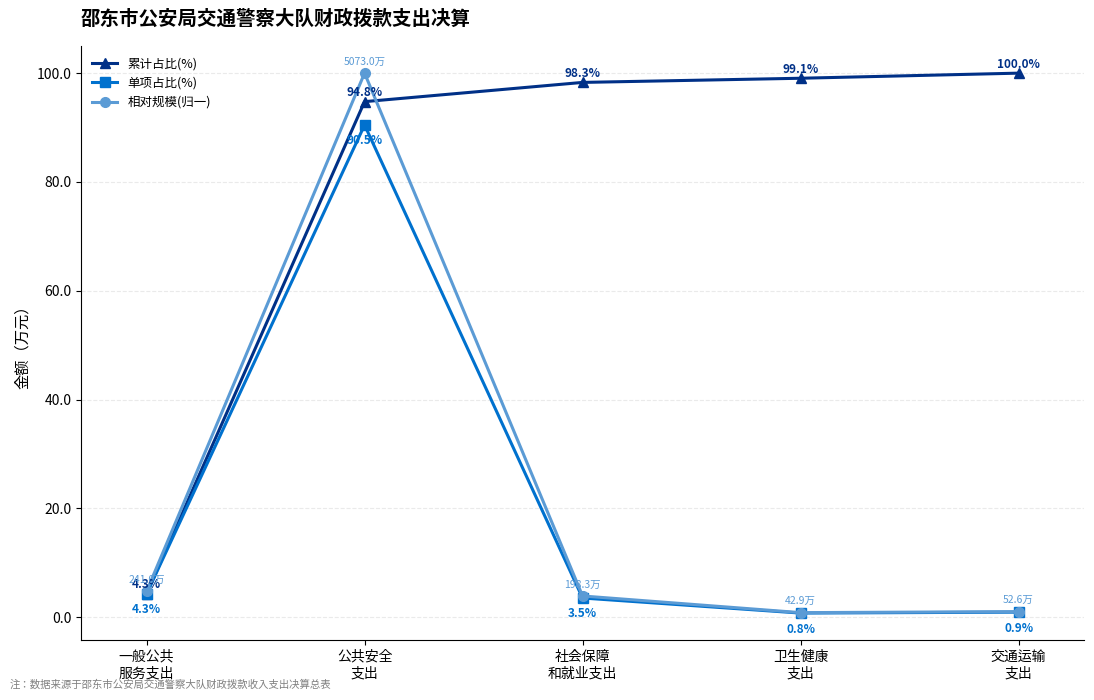

What position from the right is 公共安全
支出?

4